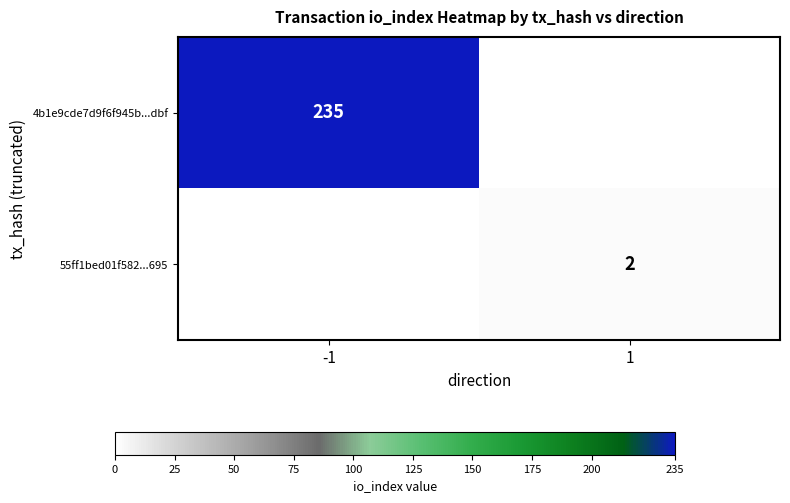

Is it true that 55ff1bed01f582...695 equals 2 at 1?

True